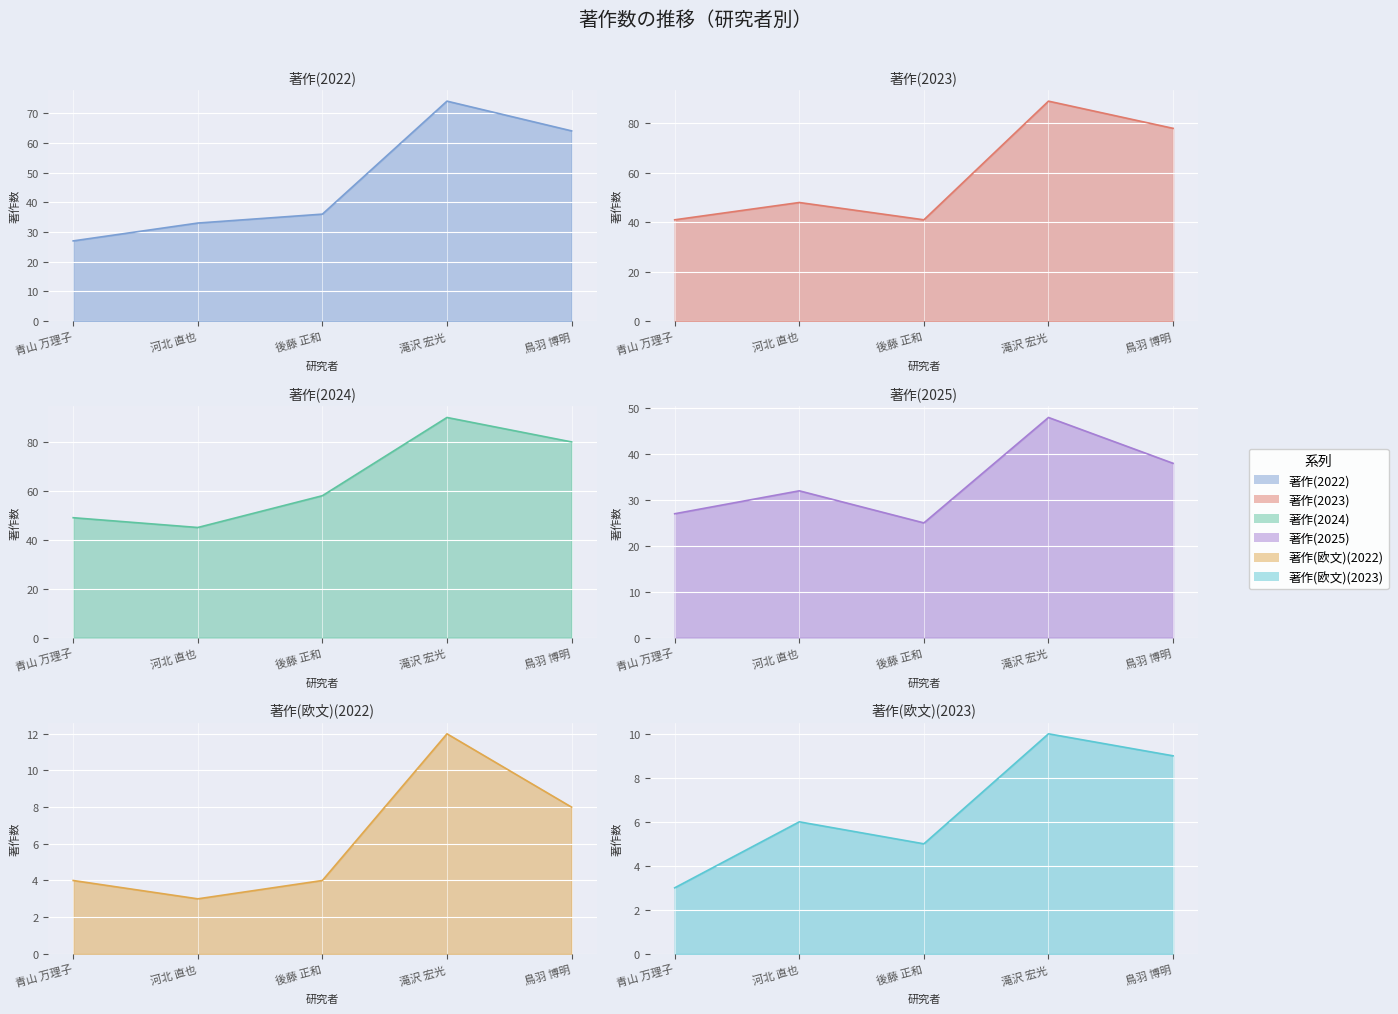

At which label does 著作(欧文)(2022) first exceed 4?

滝沢 宏光